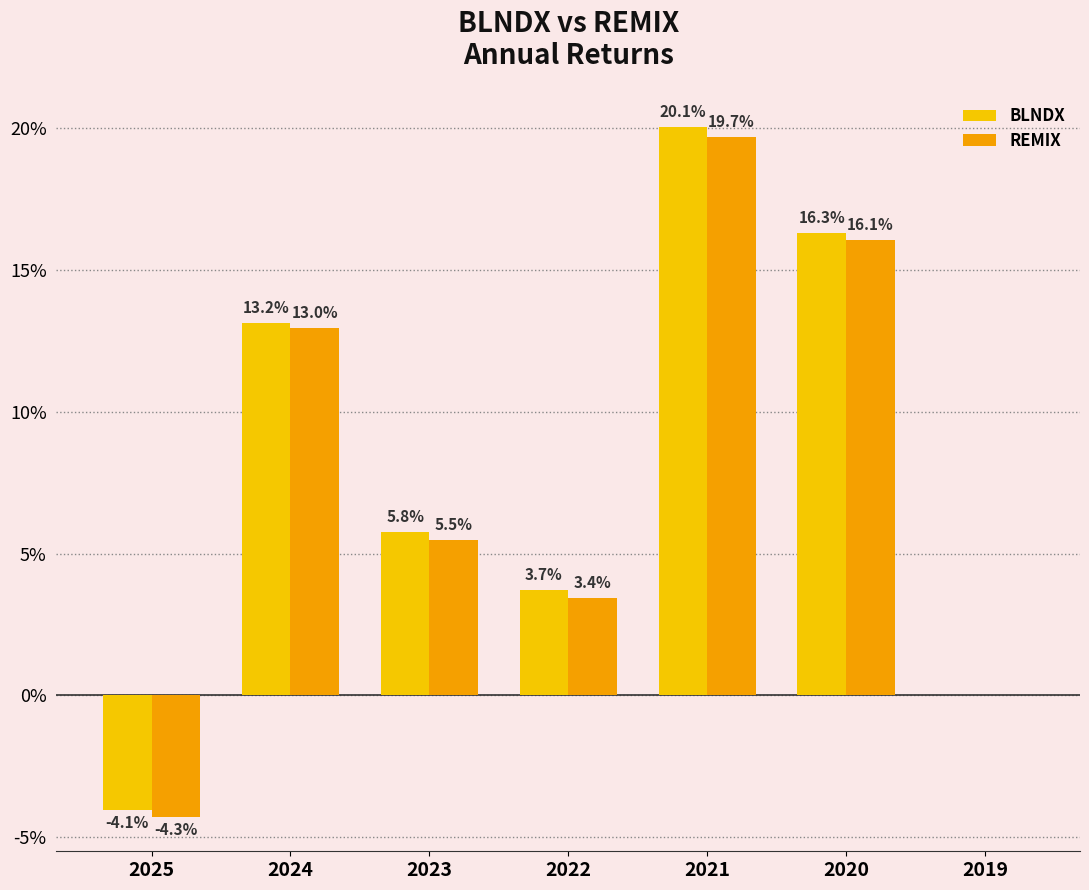

What are all the series names shown in the legend?

BLNDX, REMIX